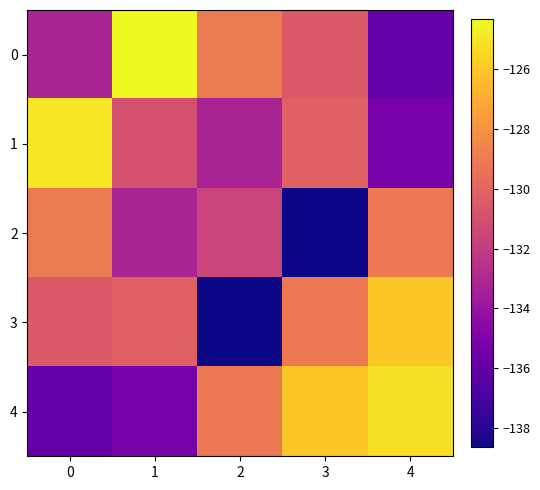

Reading left to right, extract all data points from this chart.

0: 0=-133.2	1=-124.3	2=-129.0	3=-130.5	4=-136.0
1: 0=-124.9	1=-130.9	2=-133.2	3=-130.2	4=-135.2
2: 0=-129.0	1=-133.2	2=-131.6	3=-138.6	4=-129.1
3: 0=-130.5	1=-130.2	2=-138.6	3=-129.1	4=-126.0
4: 0=-136.0	1=-135.2	2=-129.1	3=-126.0	4=-125.1